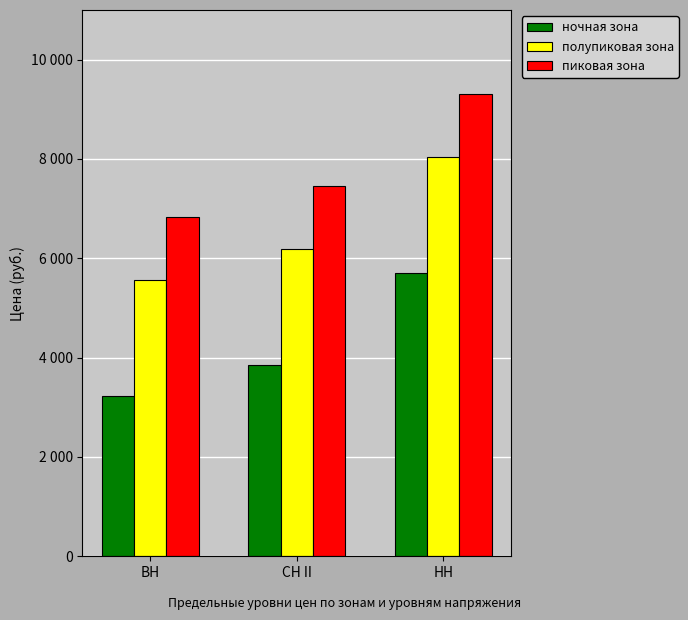

Are the bars grouped side by side (vs. stacked)?

Yes